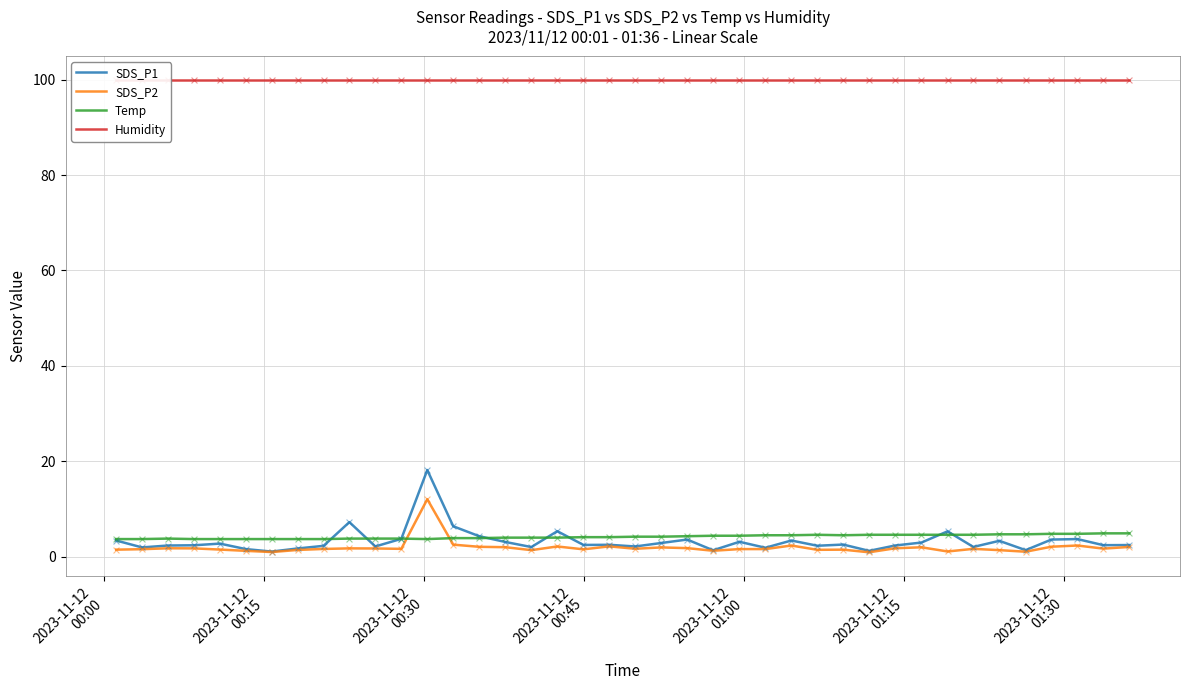

Which series reaches the minimum Y coordinate?

SDS_P2